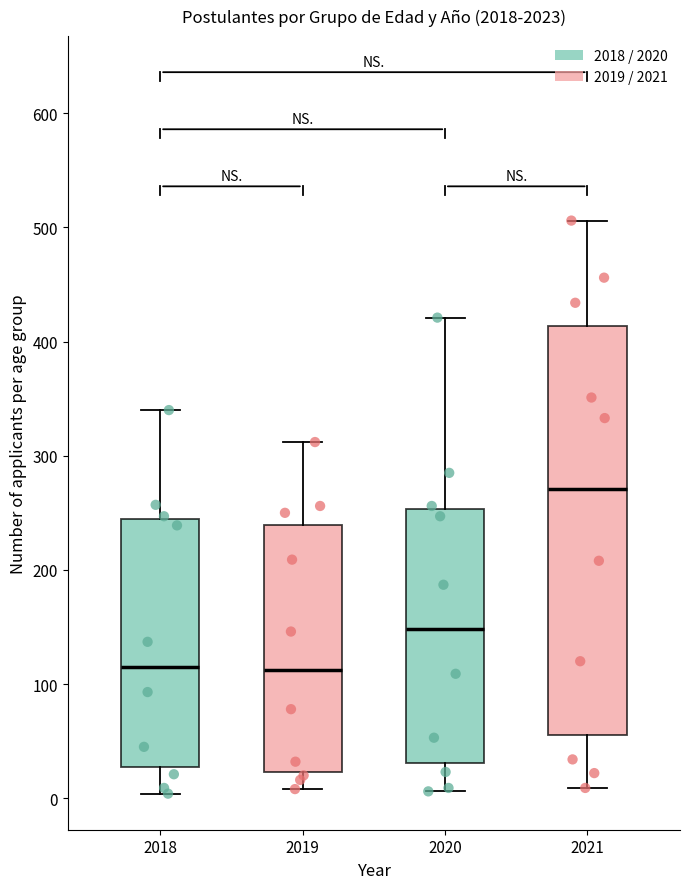

Comparing the boxes themselves (not the whiskers), which one is the tallest?

2021